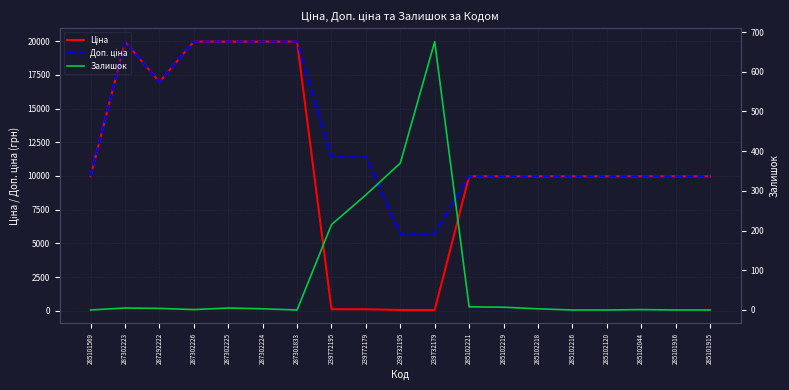

What is the sum of all Доп. ціна values?

240802.1